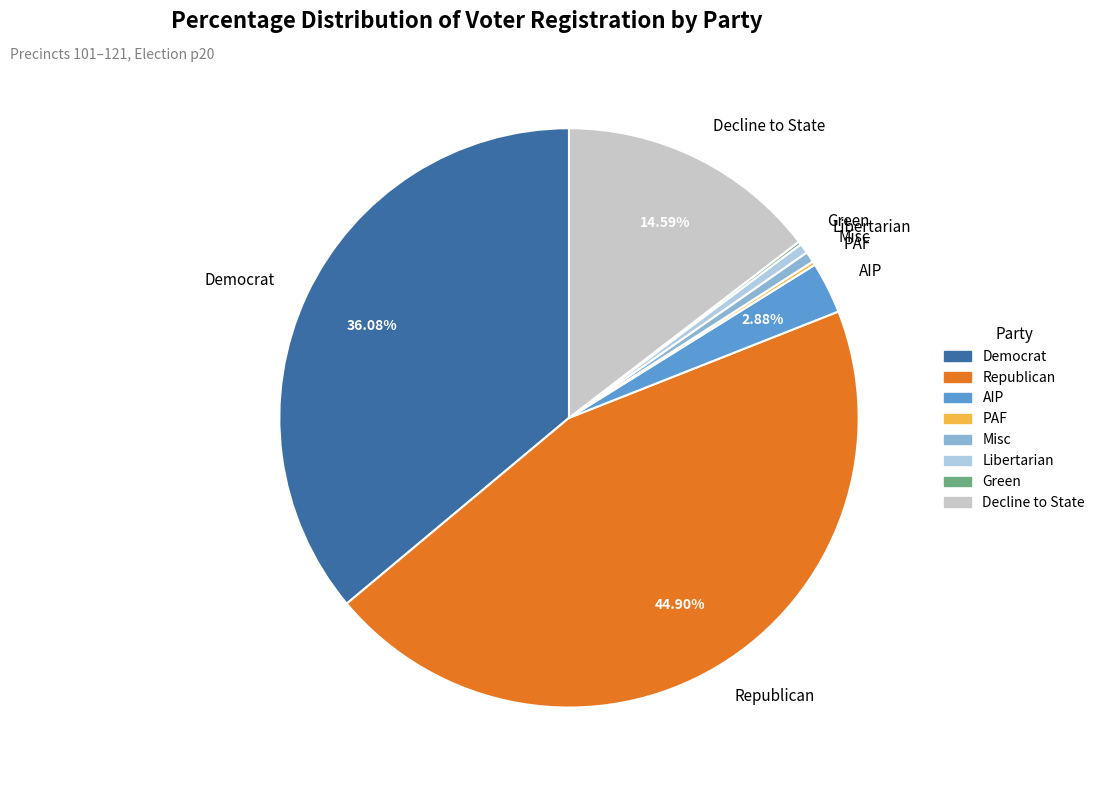

Is there any slice that represents more than half of the pie?

No